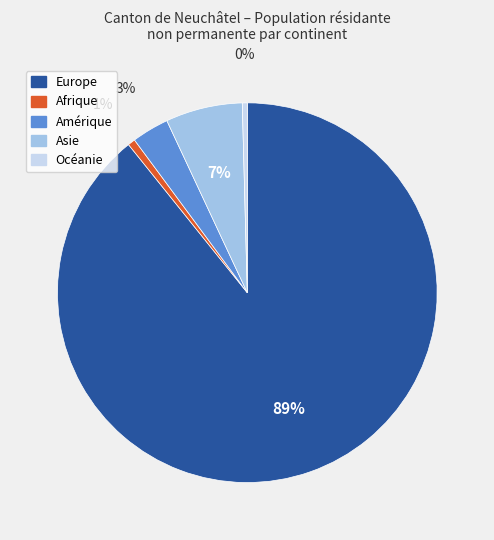

Which category has the biggest portion of the pie?

Europe